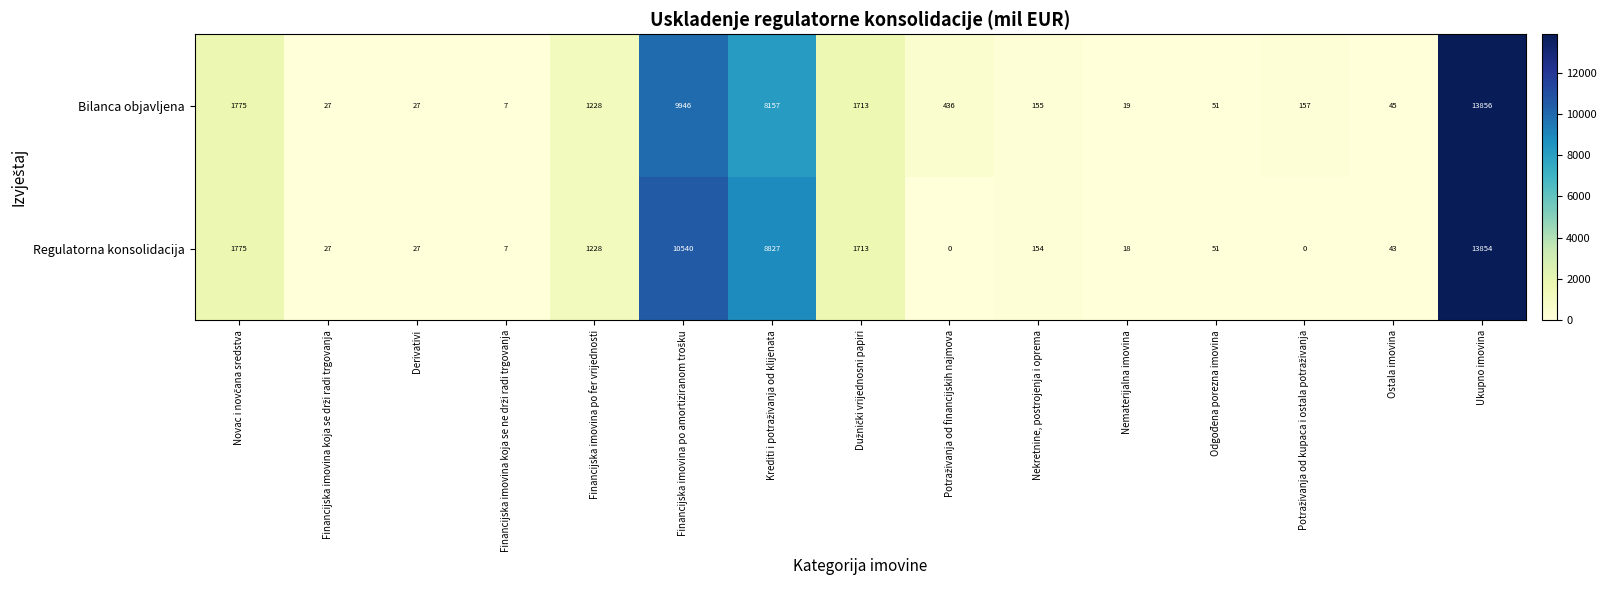

List the series in order of their peak value, lowest first.

Regulatorna konsolidacija, Bilanca objavljena